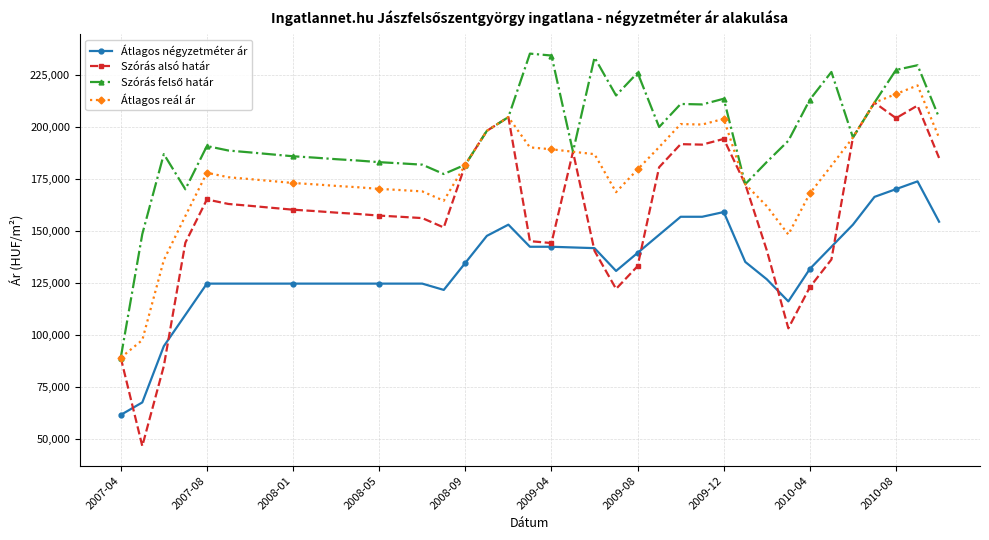

What is the average value of the Átlagos négyzetméter ár series?

133156